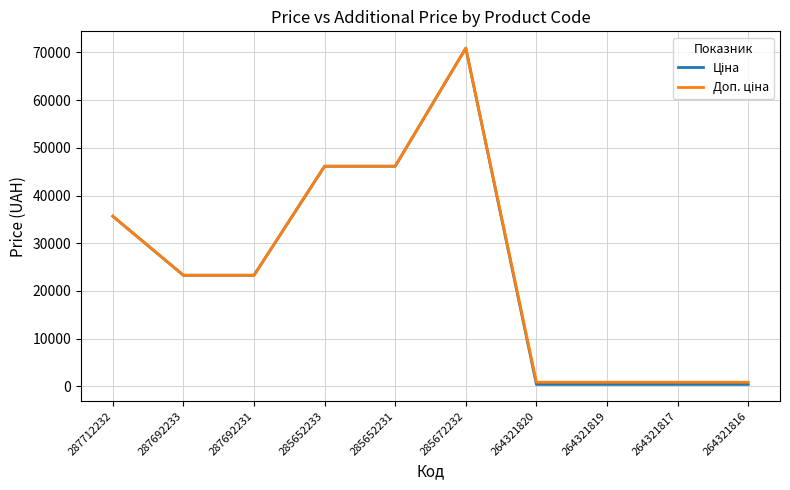

At which category does the chart reach its peak across all series?

285672232